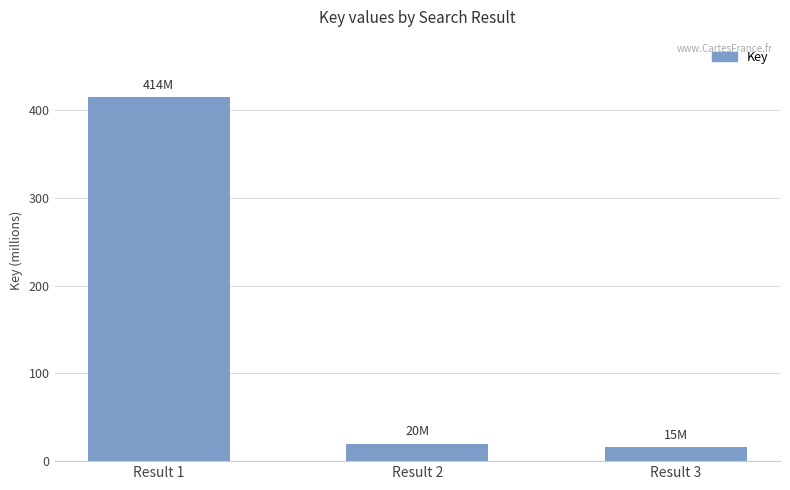

Does the chart contain any negative values?

No